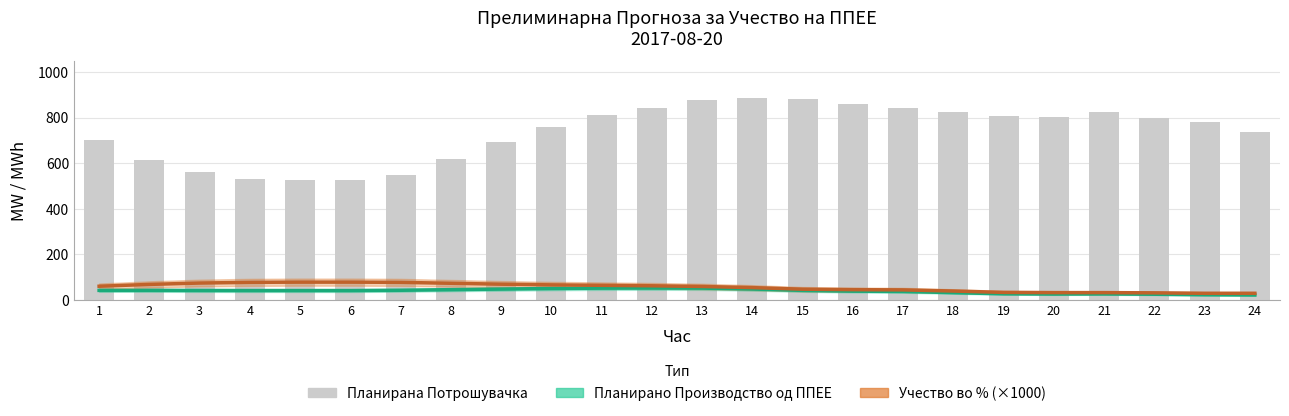

What is the approximate value of Учество во % (×1000) at 14?

54.0